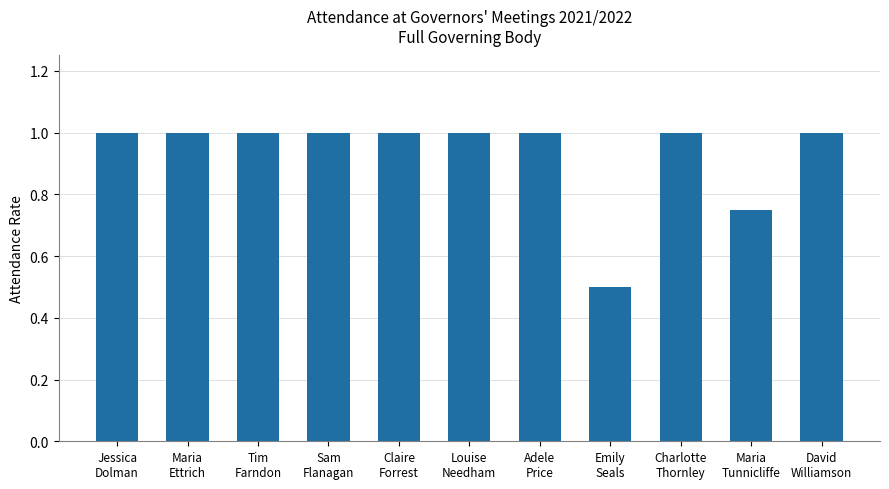

What position from the right is Sam
Flanagan?

8